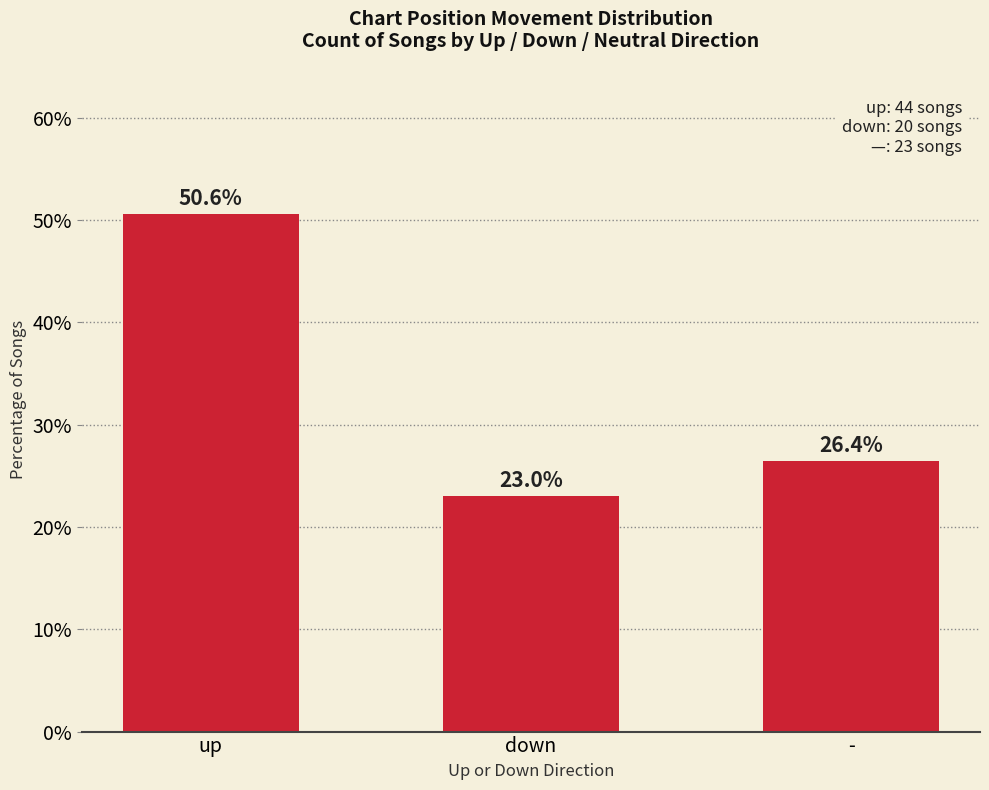

What is the difference between the maximum and minimum values?

27.6